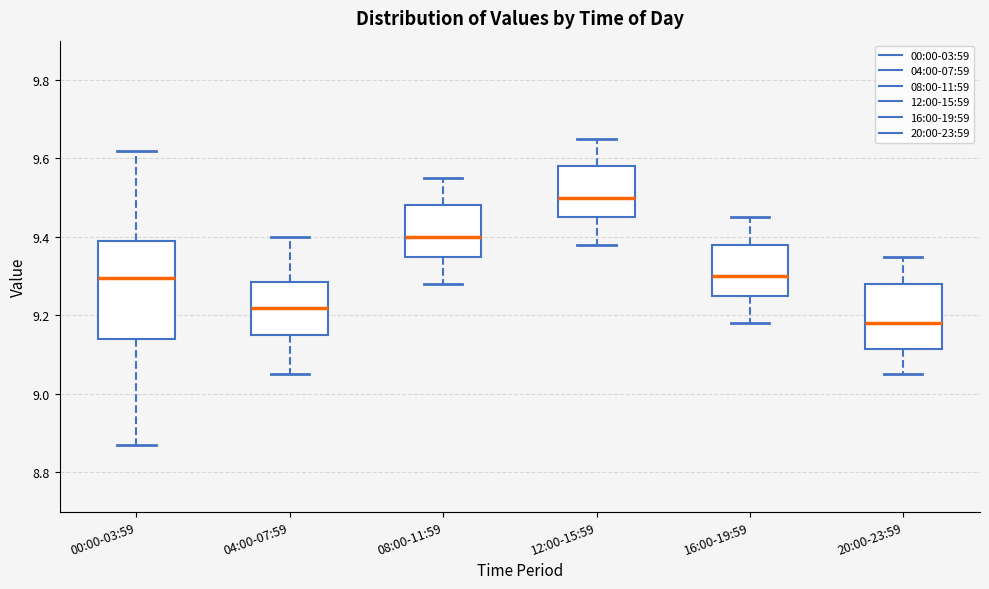

Reading left to right, read every box against the y-axis: the position of its median line, the range the box covers, and the ends of its whiskers. The values are not printed on the chart, so give them approximately, as read against the axis.

00:00-03:59: median 9.30, box 9.14 to 9.40, whiskers 8.88 to 9.62
04:00-07:59: median 9.22, box 9.16 to 9.28, whiskers 9.06 to 9.40
08:00-11:59: median 9.40, box 9.36 to 9.48, whiskers 9.28 to 9.56
12:00-15:59: median 9.50, box 9.46 to 9.58, whiskers 9.38 to 9.66
16:00-19:59: median 9.30, box 9.26 to 9.38, whiskers 9.18 to 9.46
20:00-23:59: median 9.18, box 9.12 to 9.28, whiskers 9.06 to 9.36